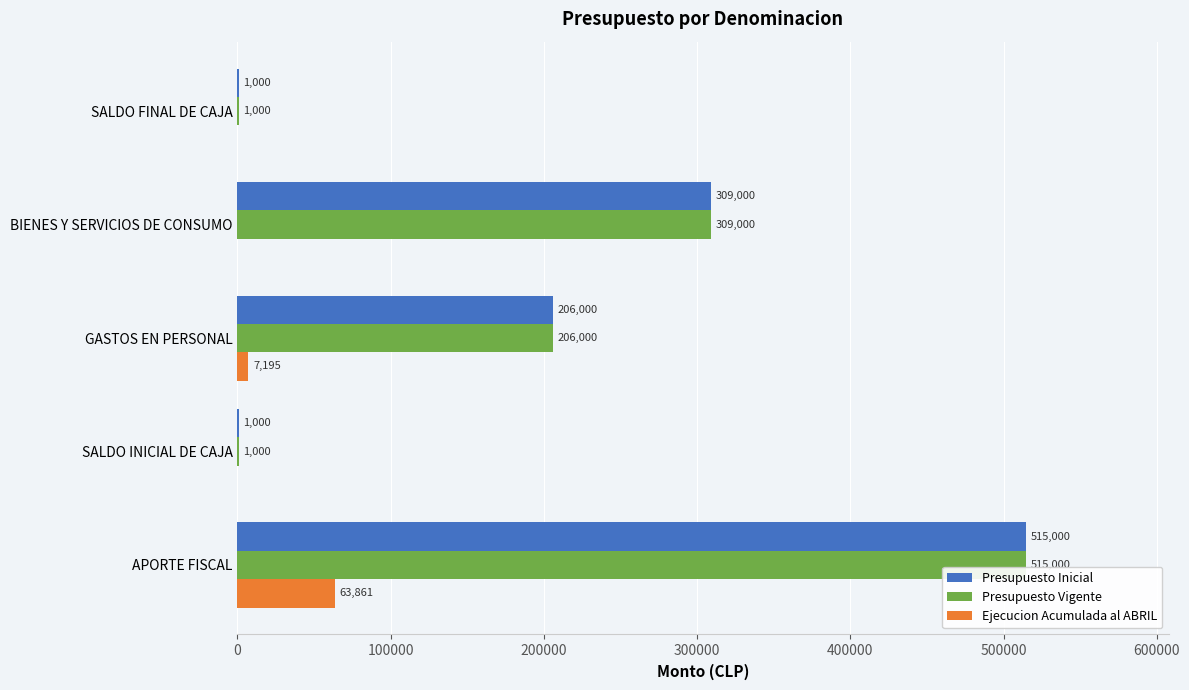

The value of Presupuesto Inicial at SALDO FINAL DE CAJA is 1000. True or false?

True